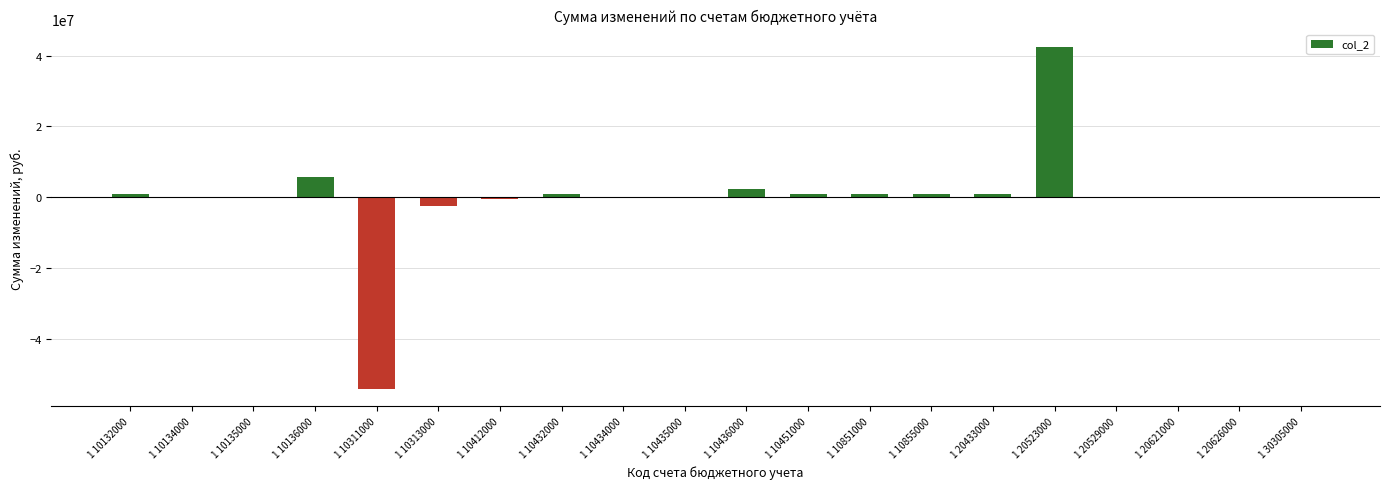

What is the sum of all values?

115716.4